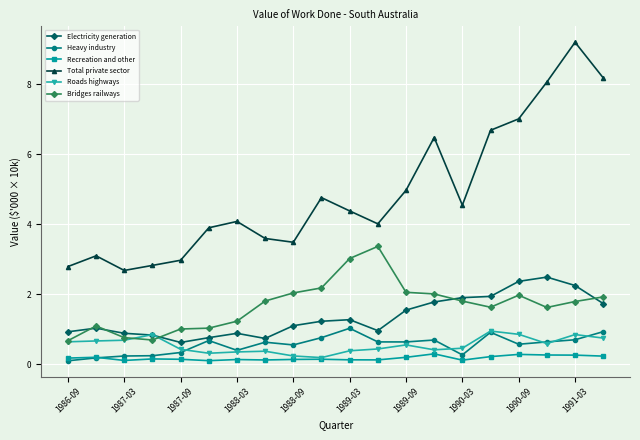

What is the maximum value for Electricity generation?

2.5